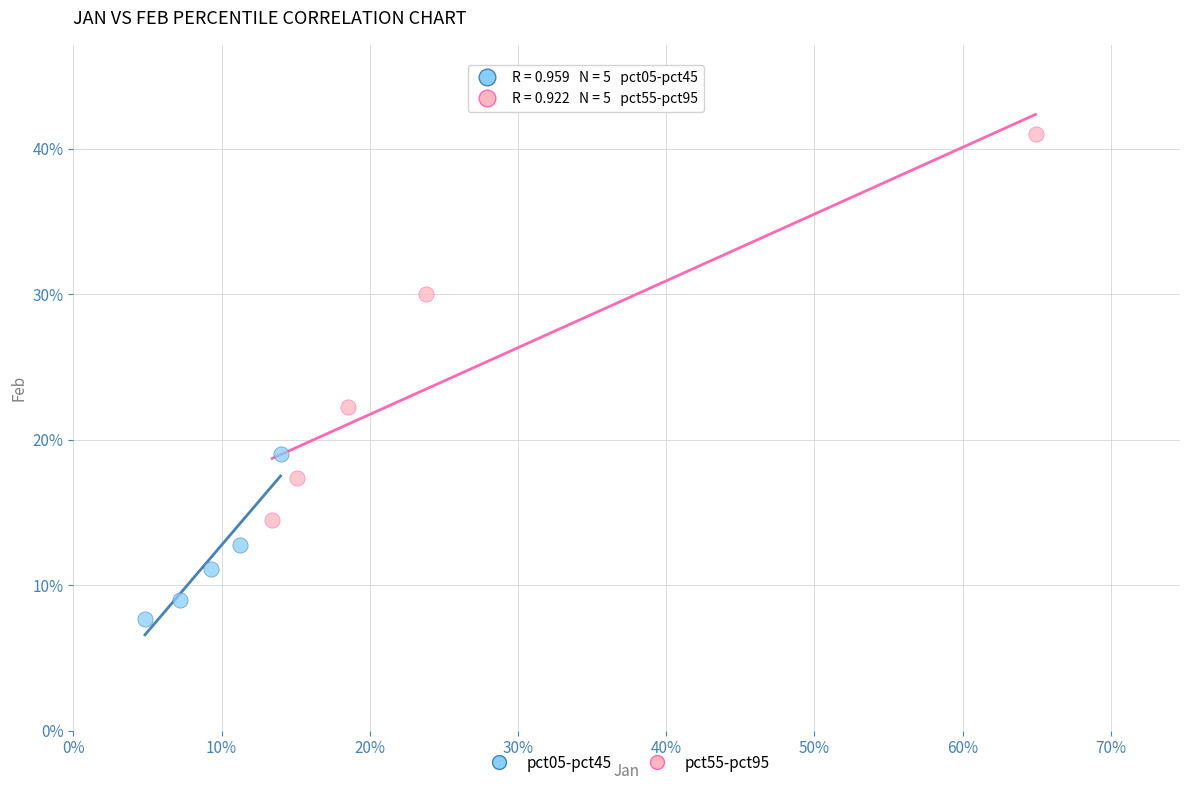

What are all the series names shown in the legend?

pct05-pct45, pct55-pct95